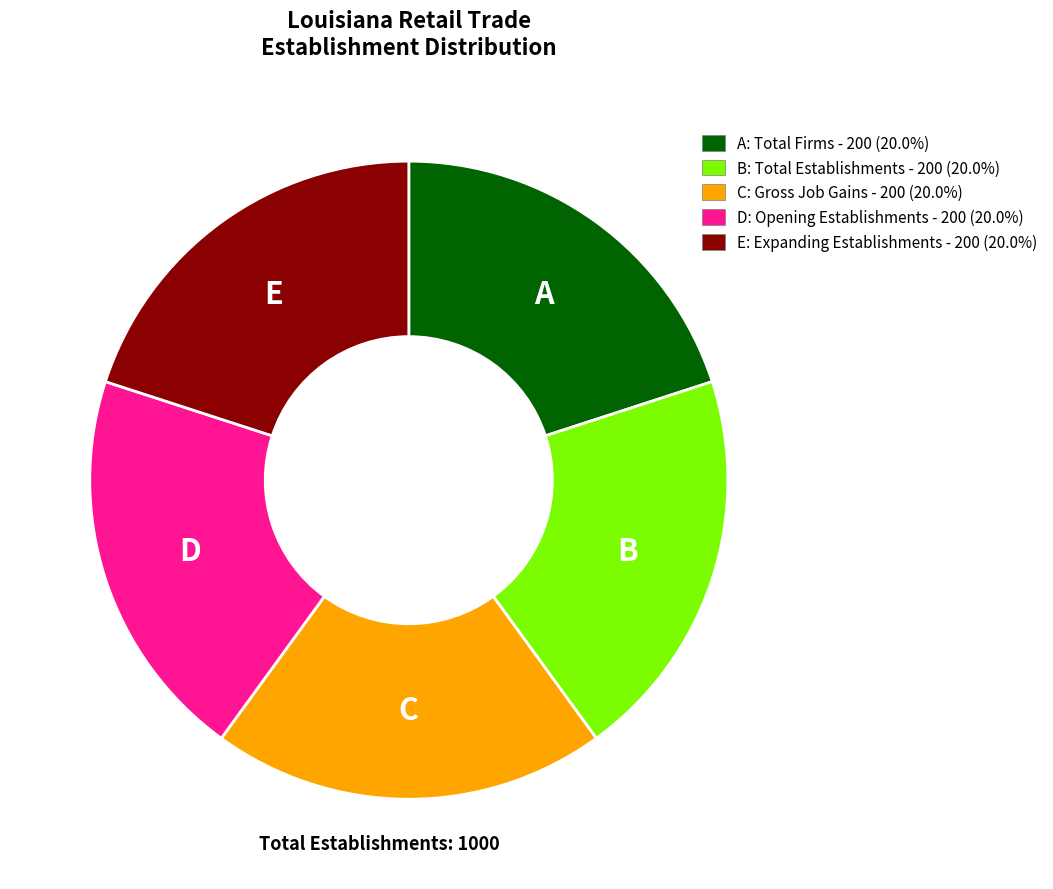

How many slices are in this pie chart?

5